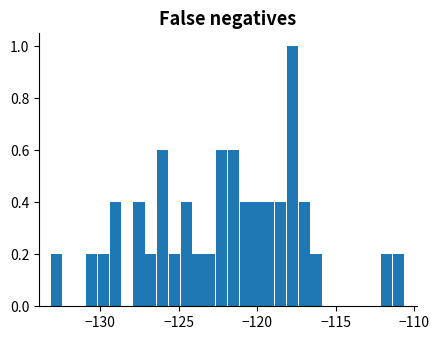

Around what value on the x-axis is the tallest bar? Give the approximate position of its centre, as read against the axis.

-118.0